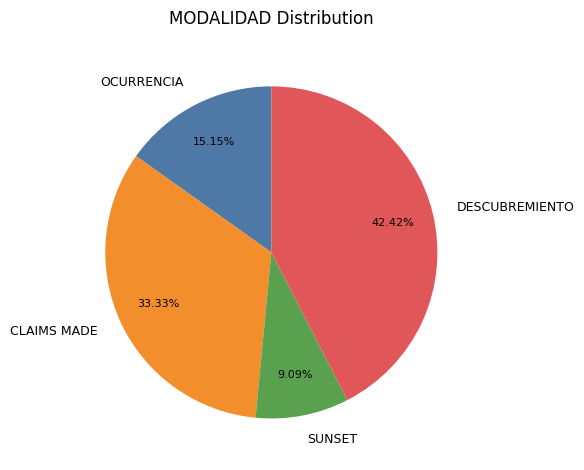

How many segments does this pie chart have?

4